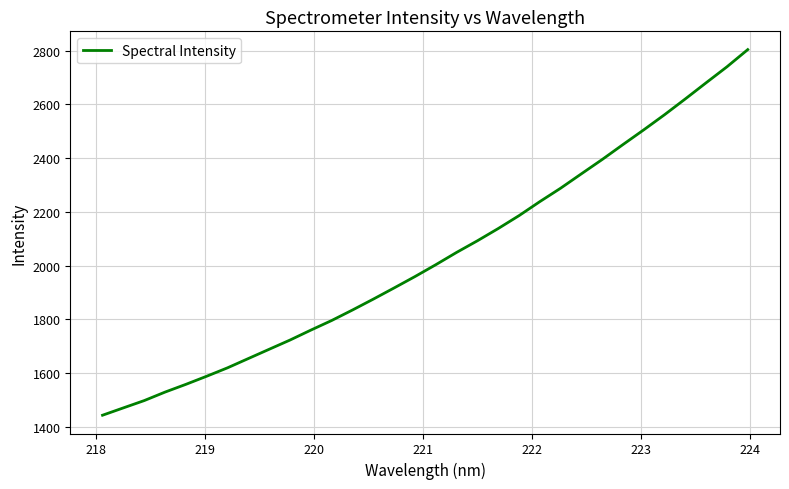

What is the average value?

2031.4